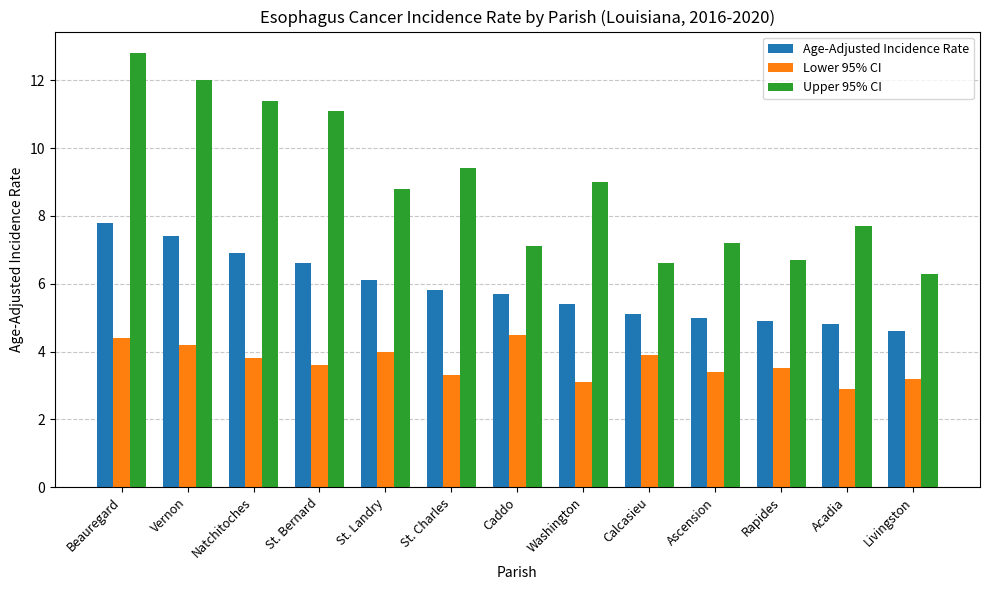

Rank the series by their average value, from lowest to highest.

Lower 95% CI, Age-Adjusted Incidence Rate, Upper 95% CI